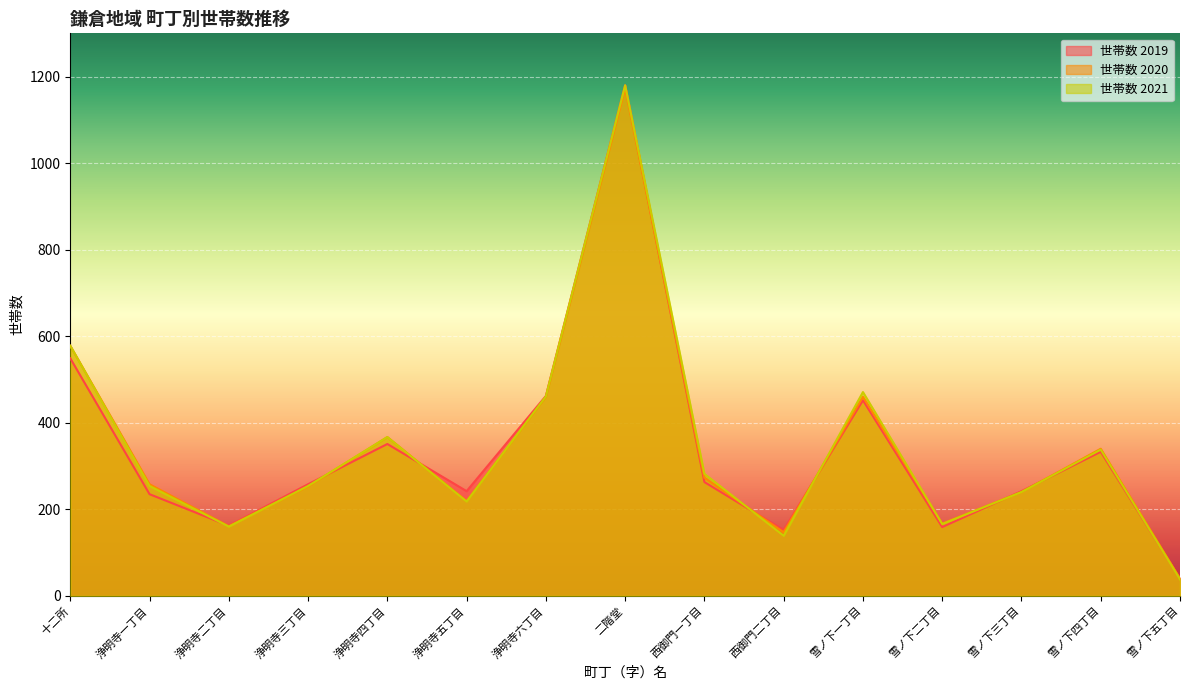

Rank the series by their average value, from lowest to highest.

世帯数 2019, 世帯数 2020, 世帯数 2021